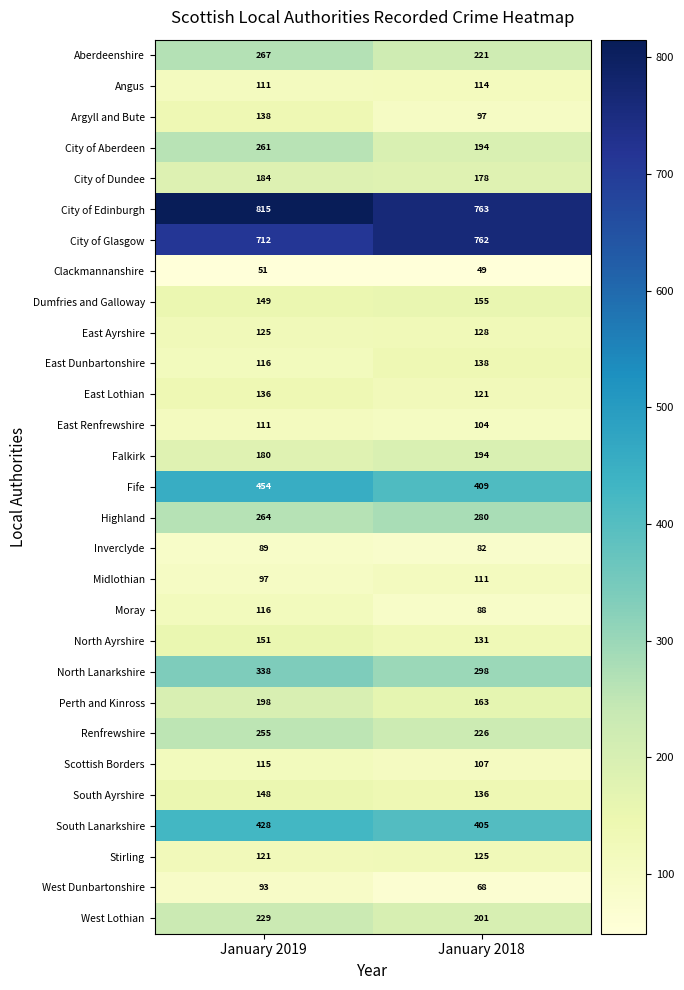

Which series has the largest total across all categories?

City of Edinburgh